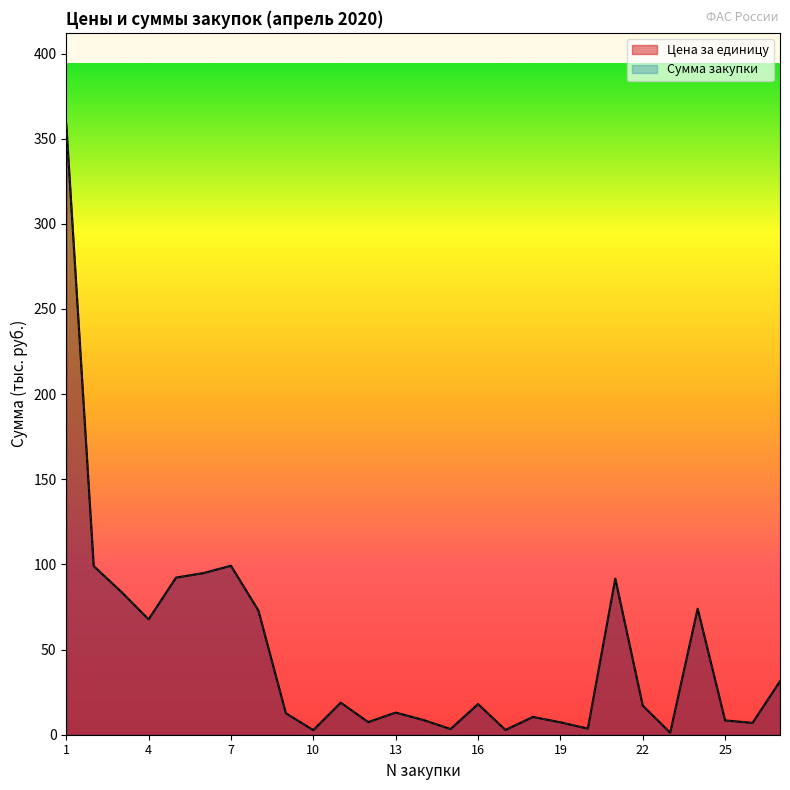

What is the difference between the maximum and minimum values in the Цена за единицу series?

357.2